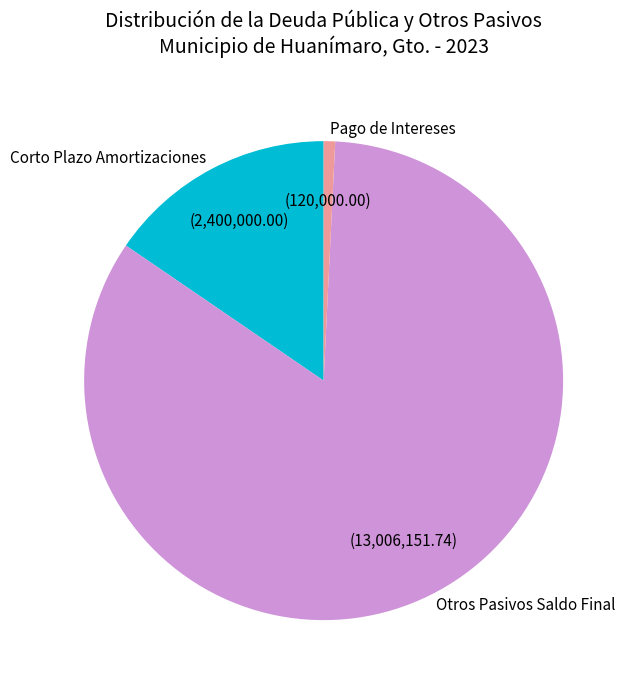

Does any single category account for the majority?

Yes